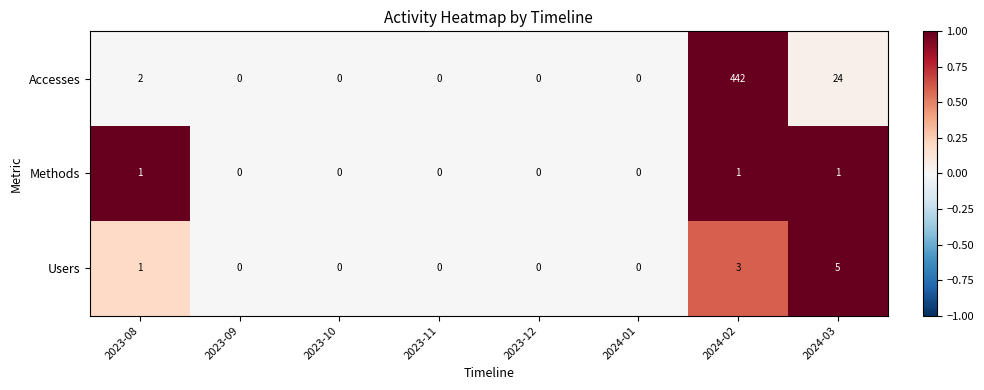

The value of Users at 2023-09 is 3. True or false?

False